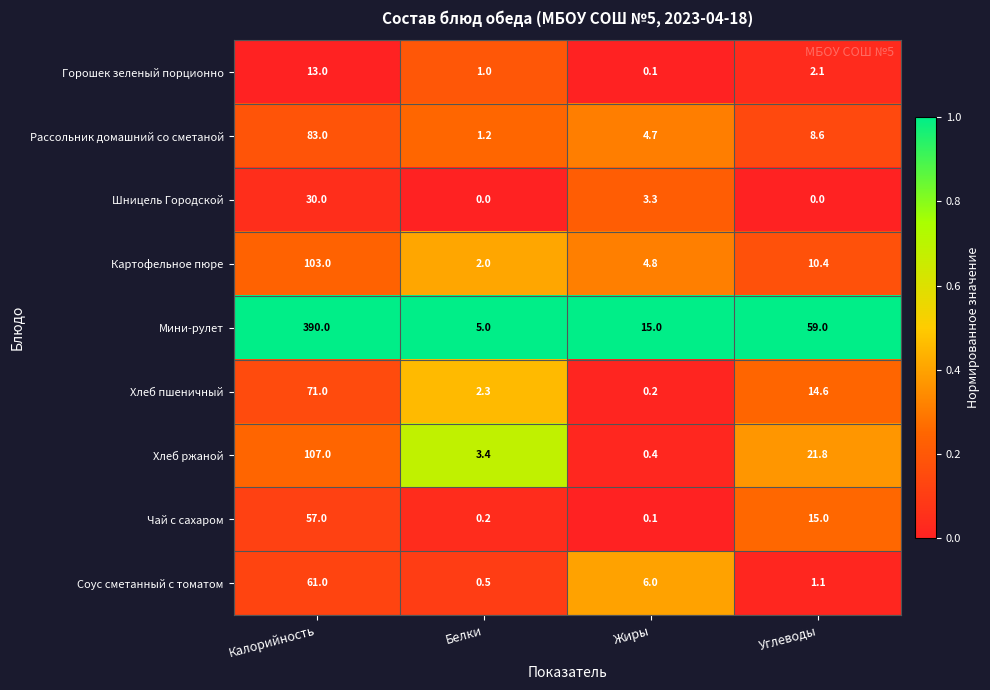

At which label is Рассольник домашний со сметаной closest to 42?

Углеводы